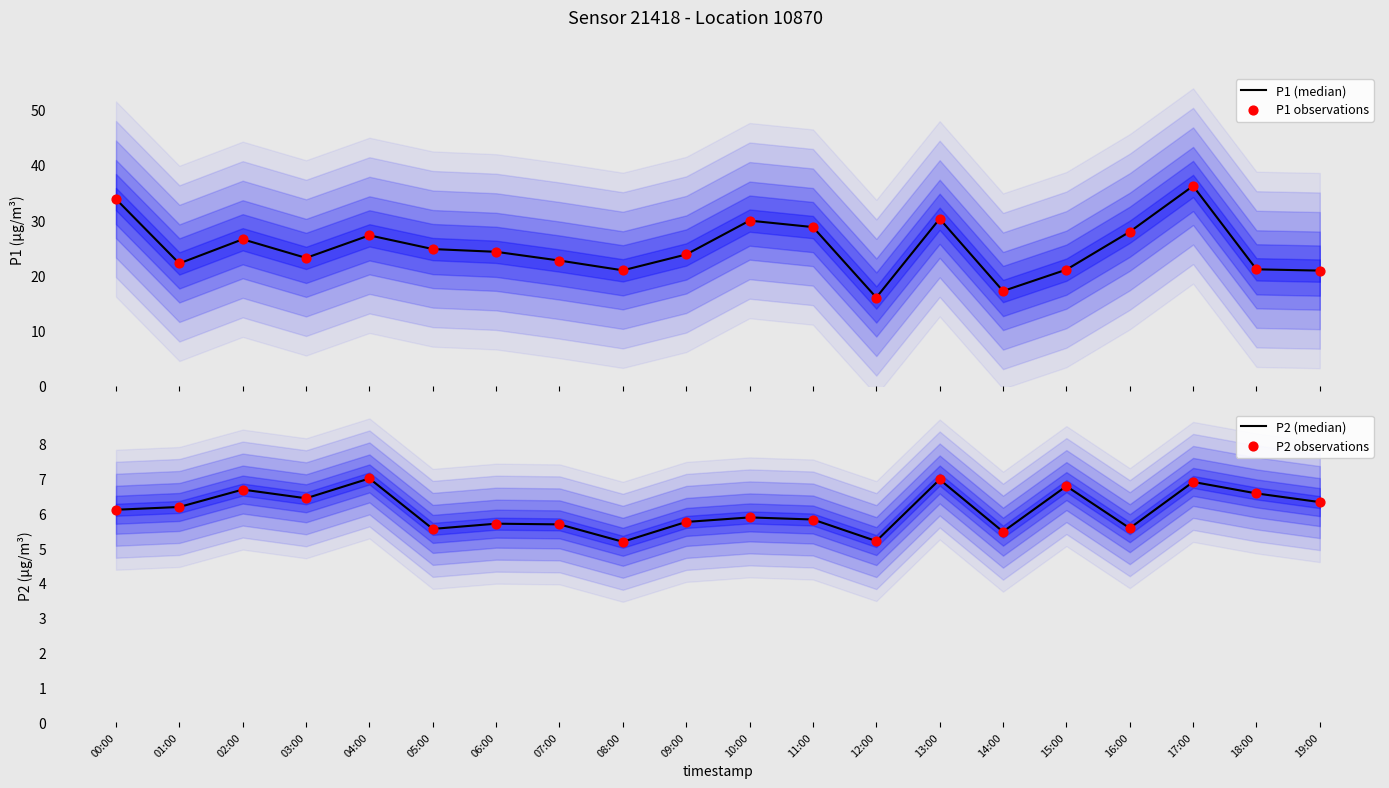

What are all the series names shown in the legend?

P1 (median), P1 observations, P2 (median), P2 observations